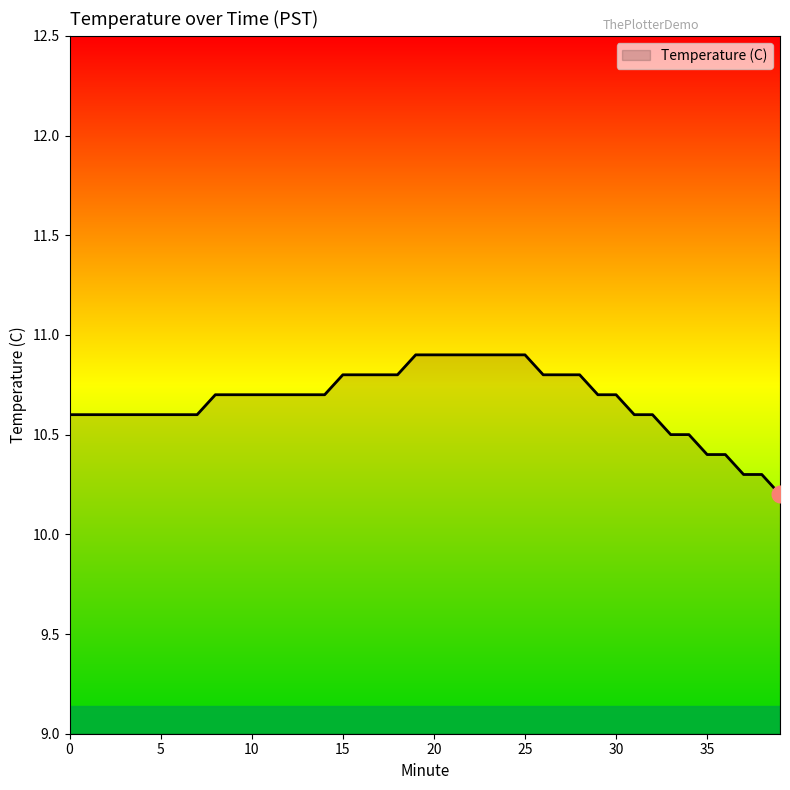

What is the smallest value displayed?

10.2